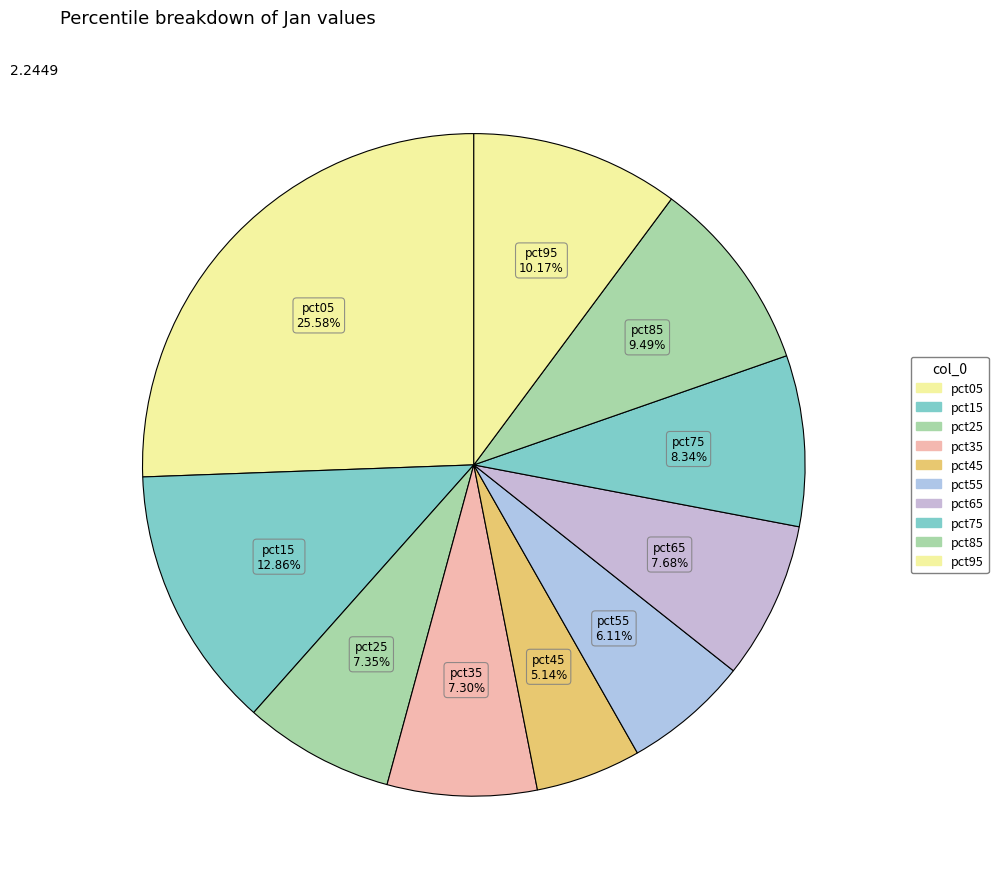

To the nearest percent, what is the difference between the largest and smallest slice percentages?

20%